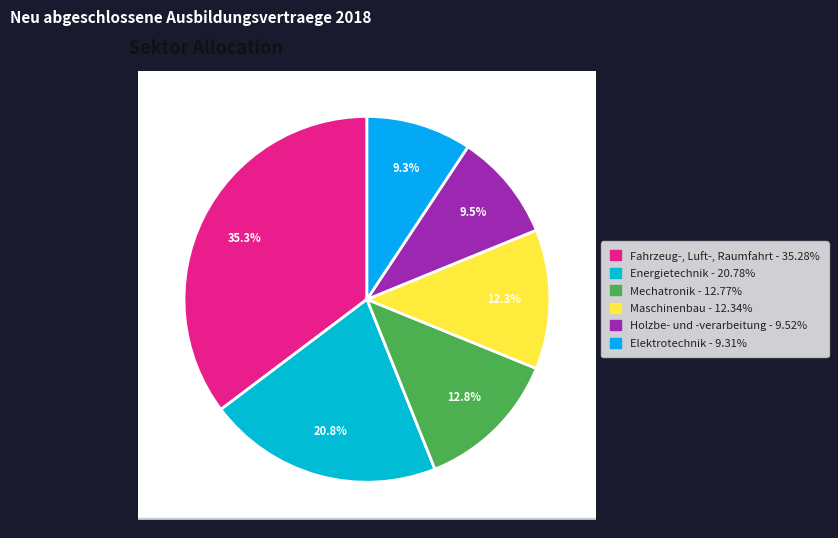

Is there a majority slice in this chart?

No